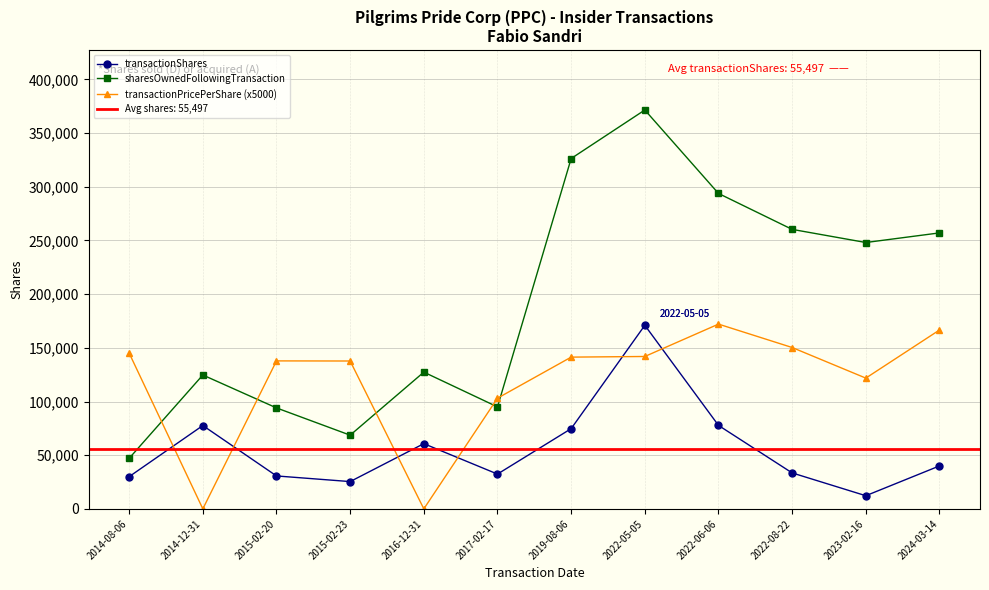

Between 2022-06-06 and 2022-05-05, which is larger?

2022-05-05